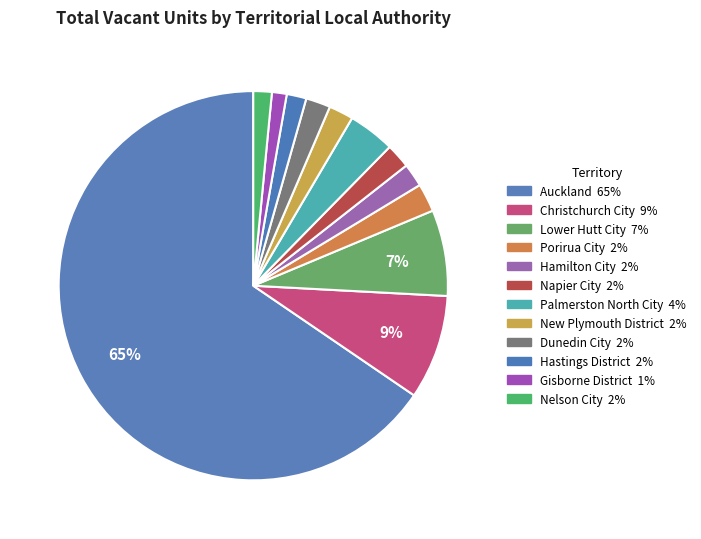

Which category has the smallest portion of the pie?

Gisborne District